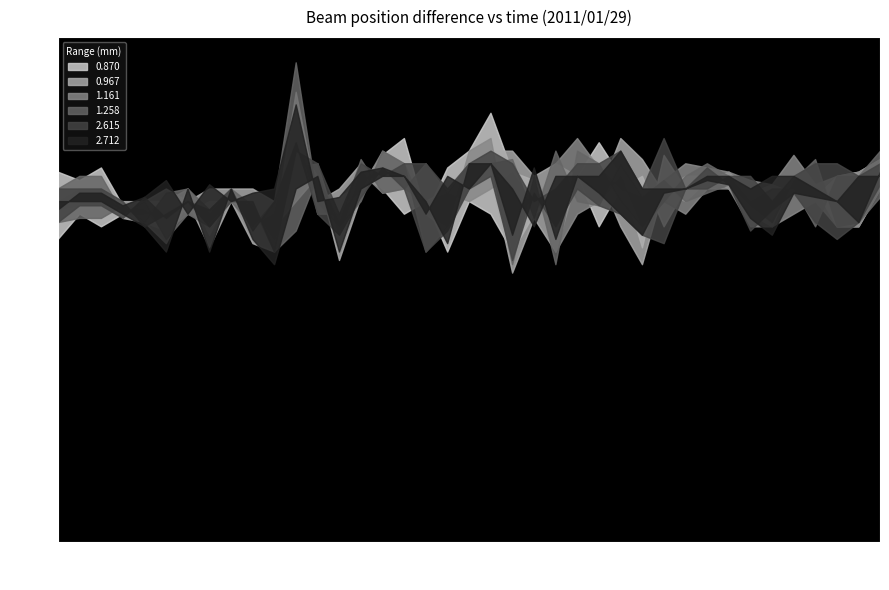

What is the total value across all series at 04:10?

5.0